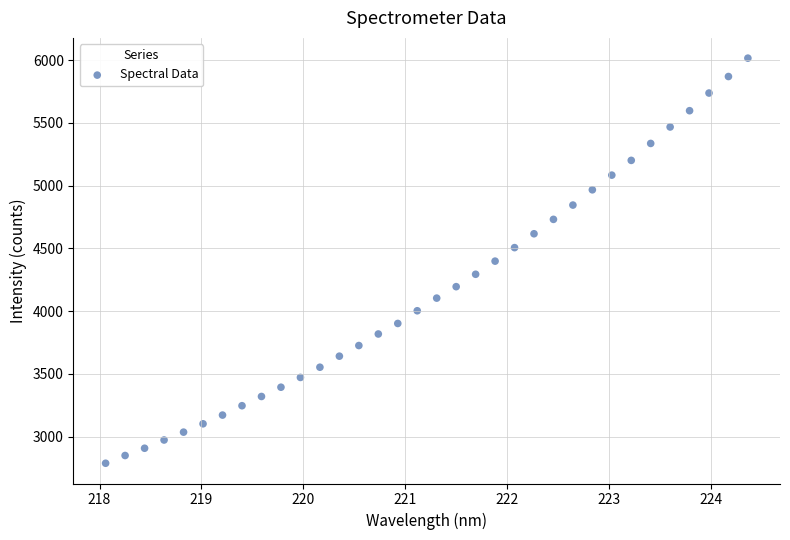

What is the range of Y values (max minus min)?

3229.8